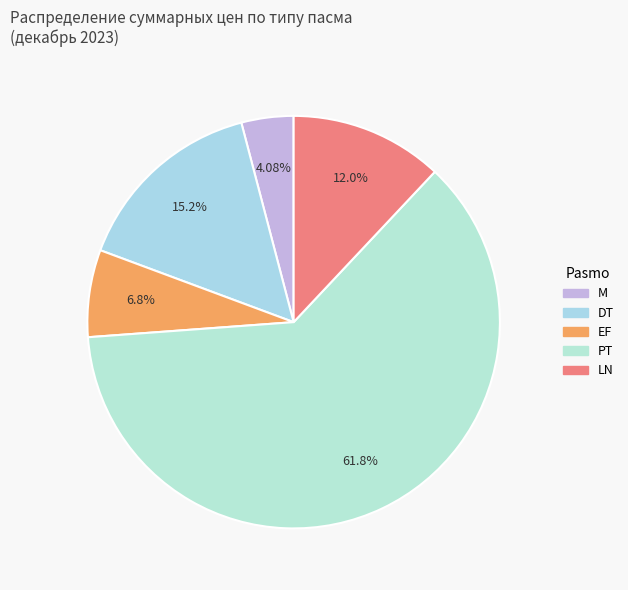

How many slices are in this pie chart?

5